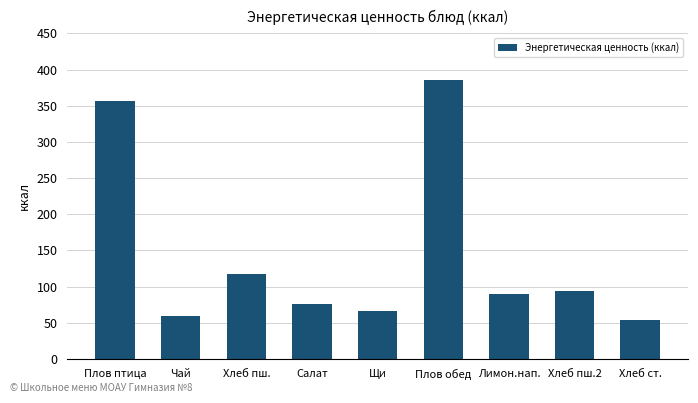

The value at Хлеб пш. is 178.2. True or false?

False